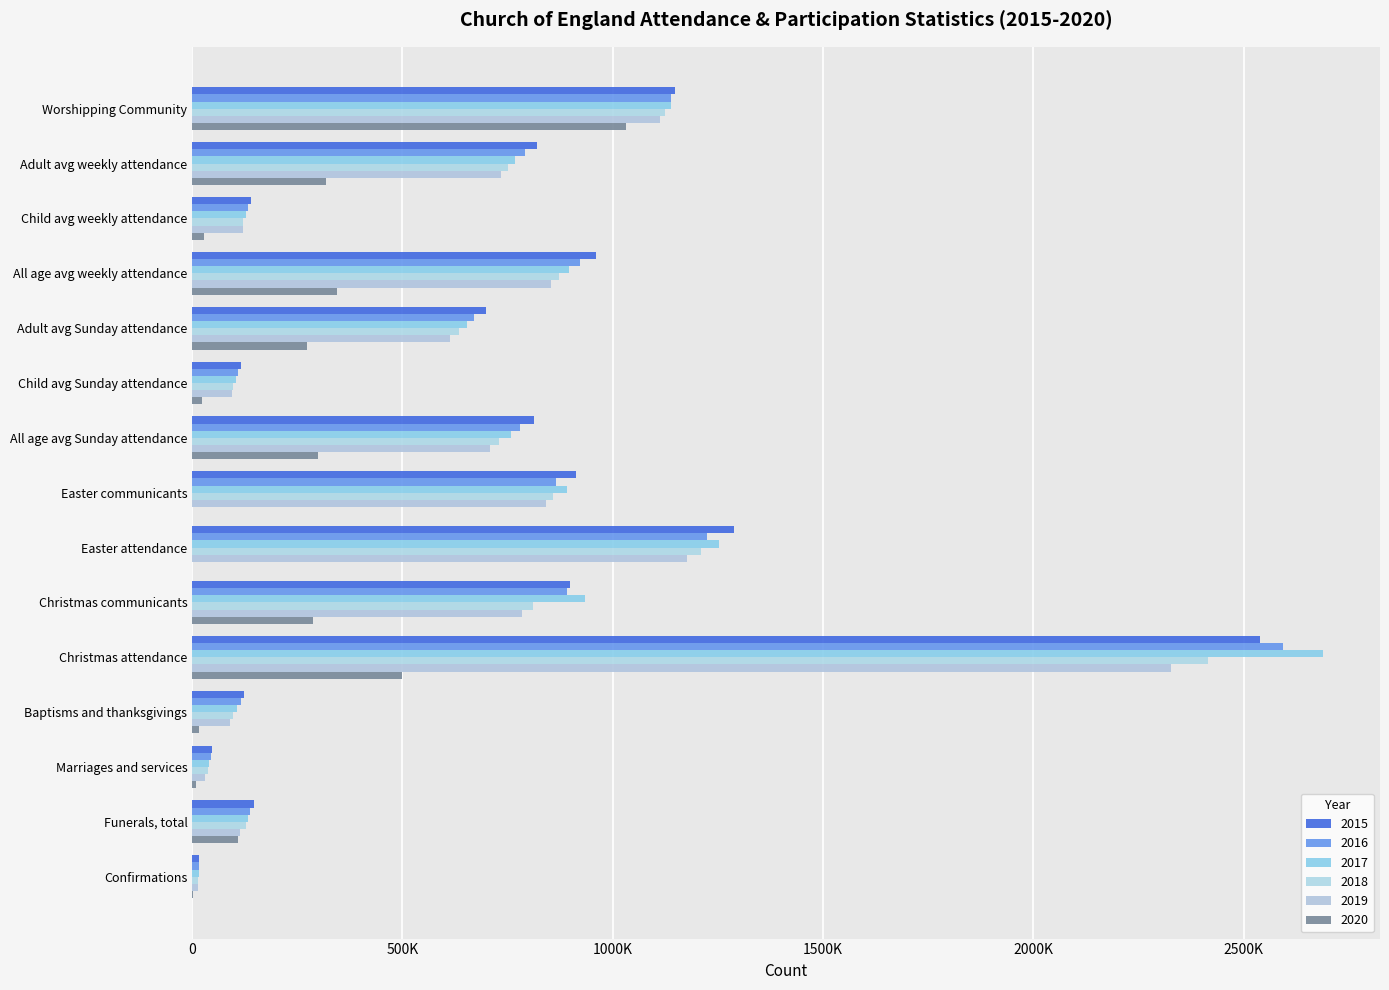

True or false: 2020 has a value of 69289 at Funerals, total.

False